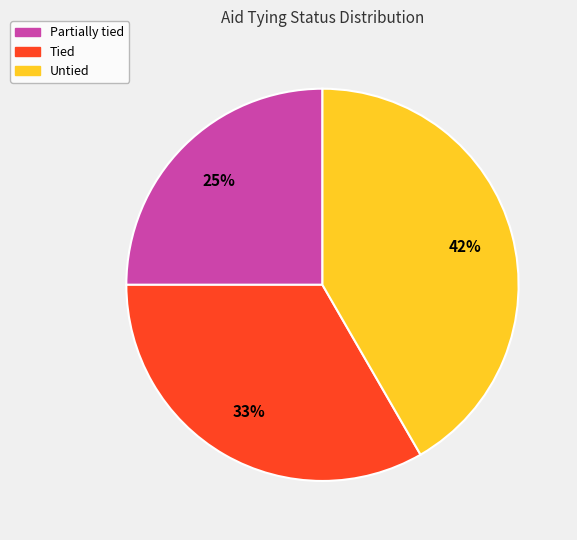

To the nearest percent, what portion does Partially tied represent?

25%